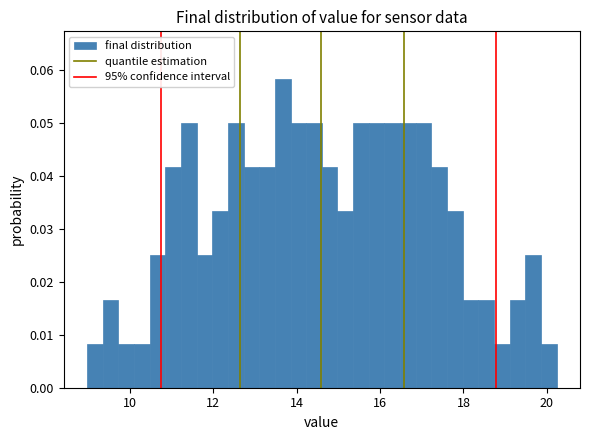

Around what value on the x-axis is the tallest bar? Give the approximate position of its centre, as read against the axis.

13.6